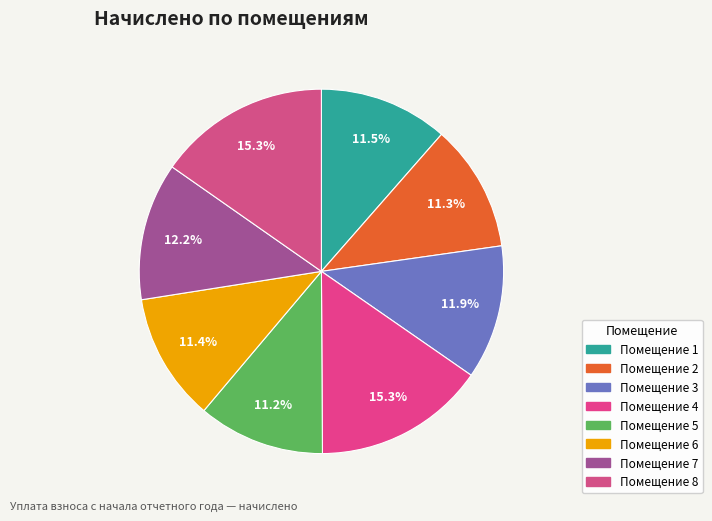

Which category has the smallest portion of the pie?

5